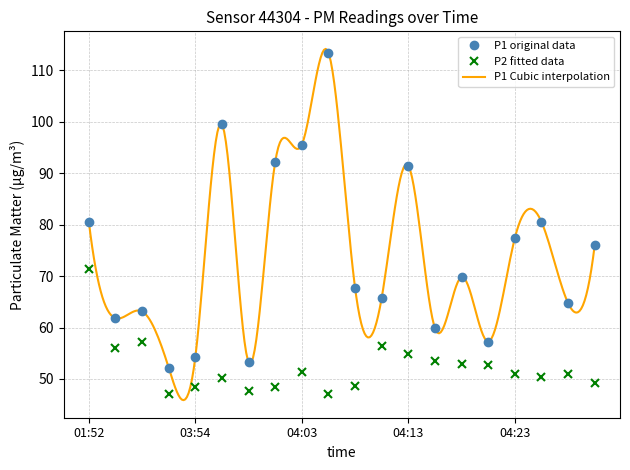

Reading left to right, transcribe all the data shown in this chart.

P1: 80.6	61.8	63.1	52.2	54.2	99.5	53.3	92.2	95.5	113.4	67.7	65.8	91.4	59.9	69.8	57.3	77.4	80.5	64.8	76.0
P2: 71.3	56.0	57.1	47.1	48.5	50.1	47.8	48.4	51.4	47.0	48.6	56.5	54.8	53.4	52.8	52.7	50.9	50.4	51.0	49.1